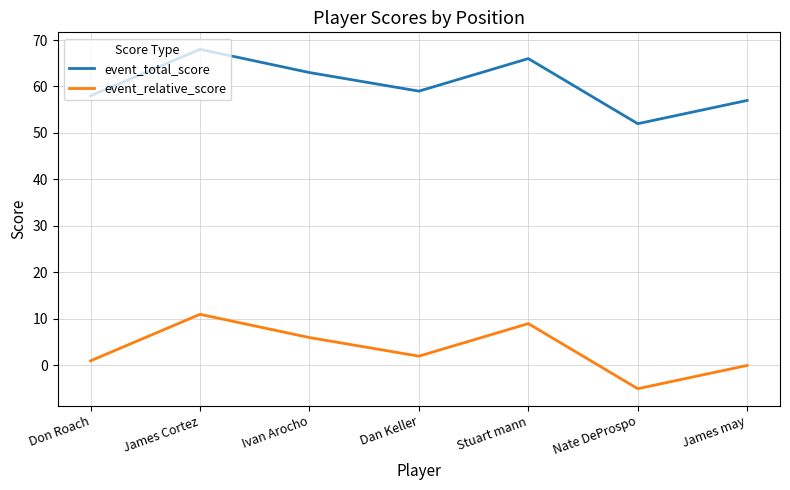

Which category has the highest value in the event_relative_score series?

James Cortez